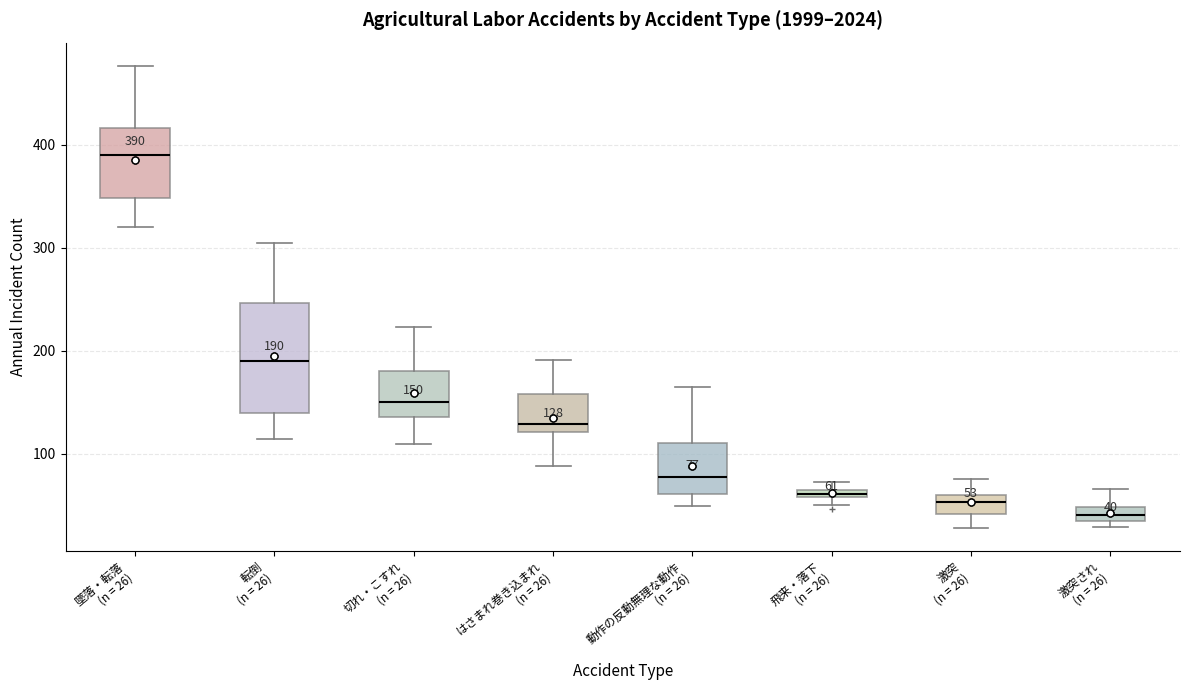

Which box's median line is the highest?

墜落・転落 (n = 26)